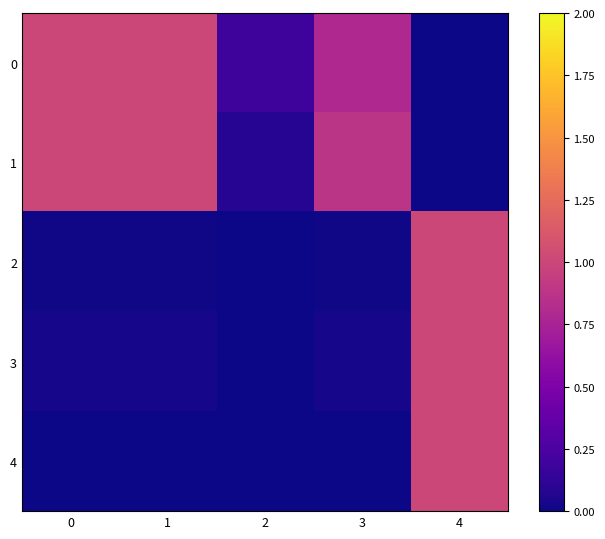

What is the total value across all series at 2?

0.3